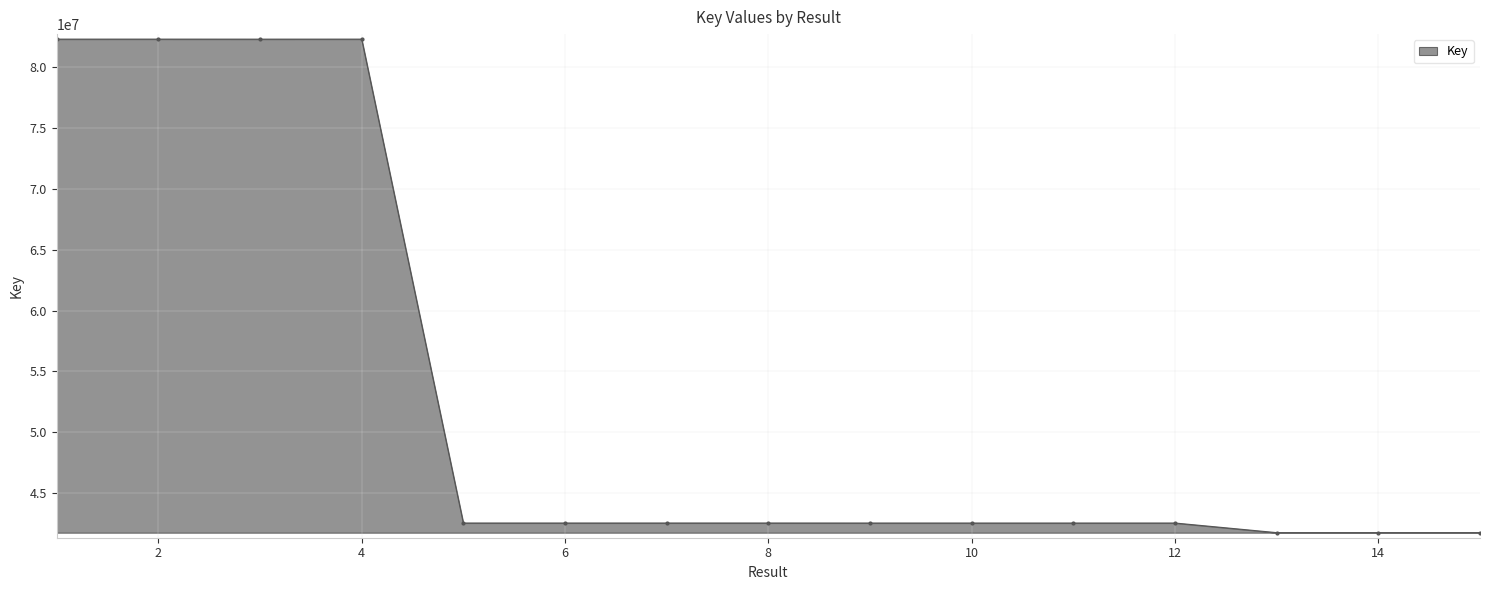

What is the minimum value shown in the chart?

41744047